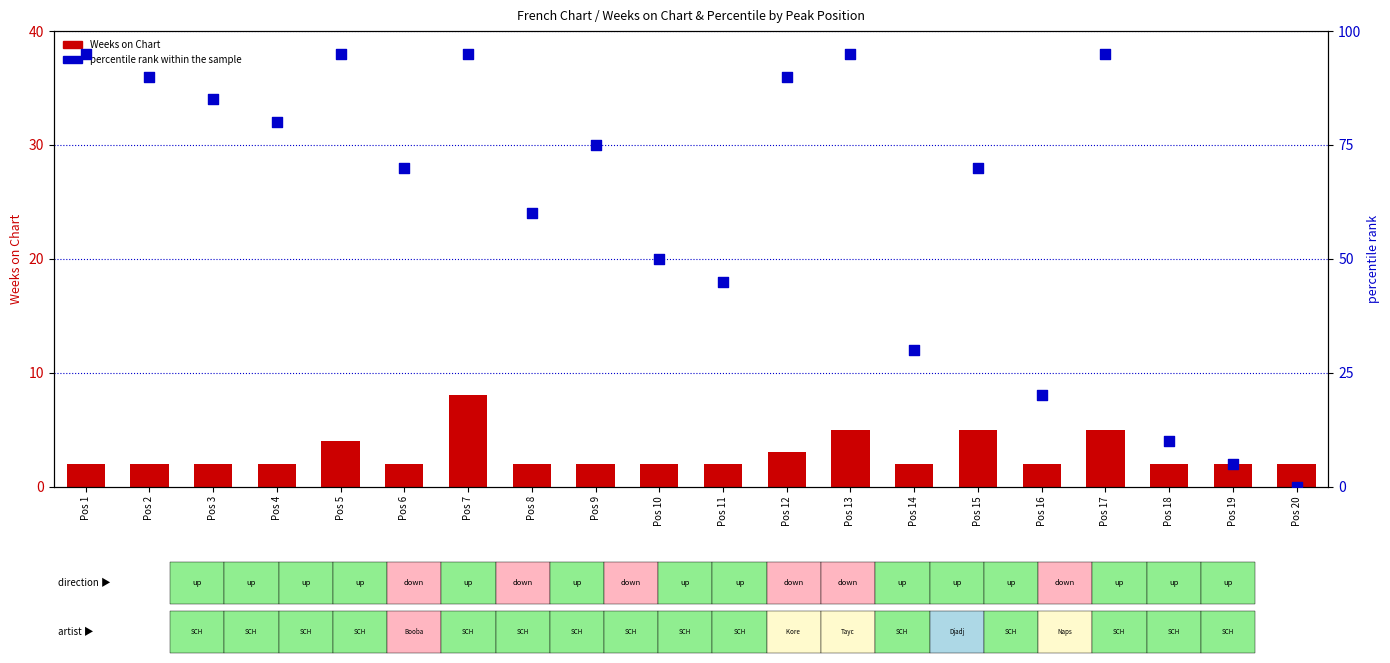

Which series has the largest Y range (max minus min)?

percentile rank within the sample